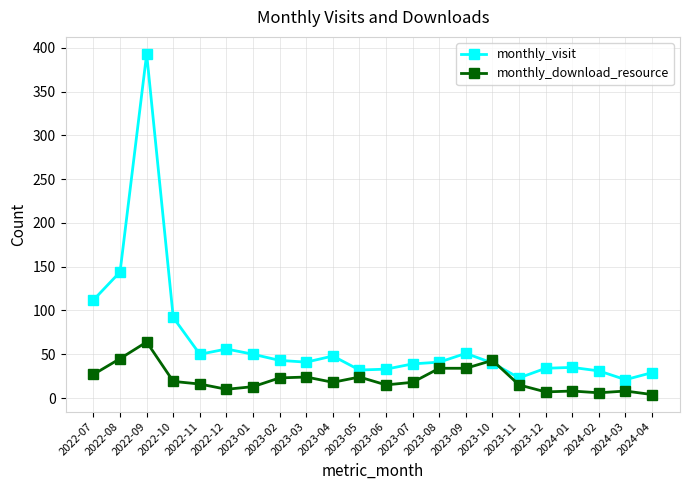

How many series are shown in this chart?

2